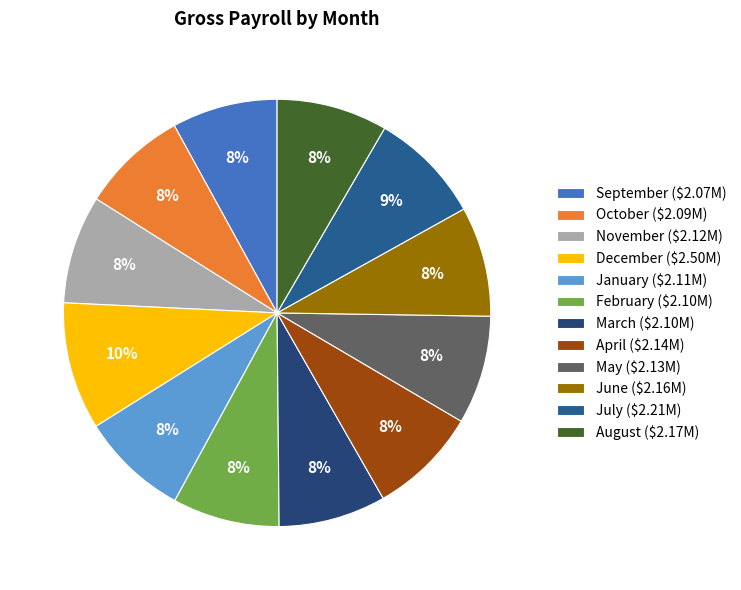

Does any single category account for the majority?

No